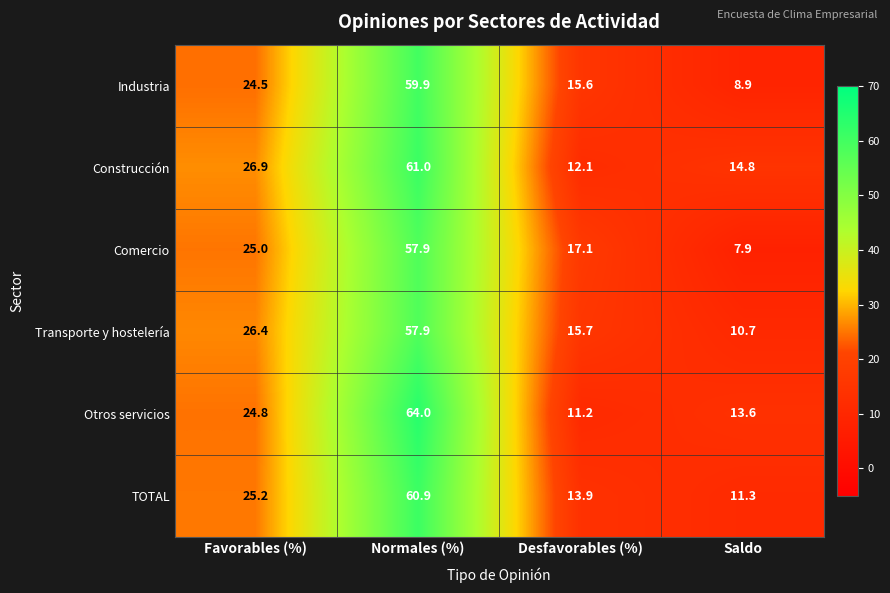

Which series has the largest total across all categories?

Construcción